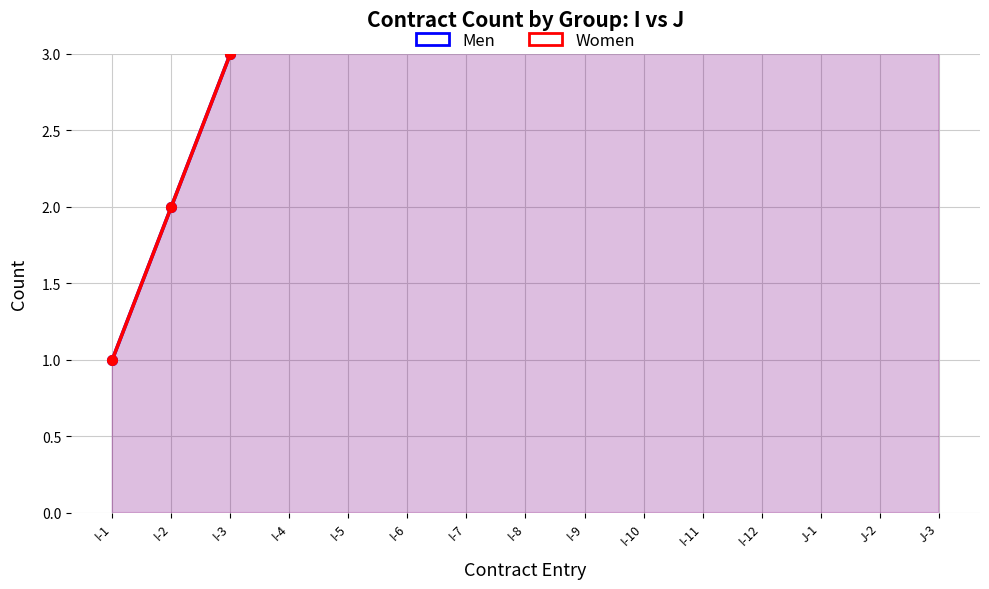

True or false: Men and Women cross at least once.

False